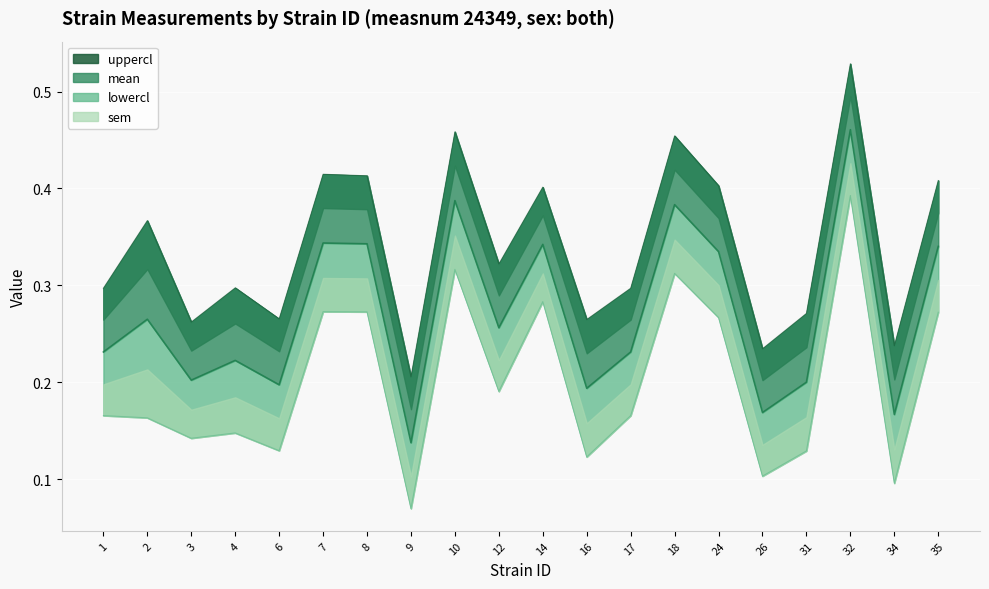

What is the spread (max minus min) of values at 6?

0.1